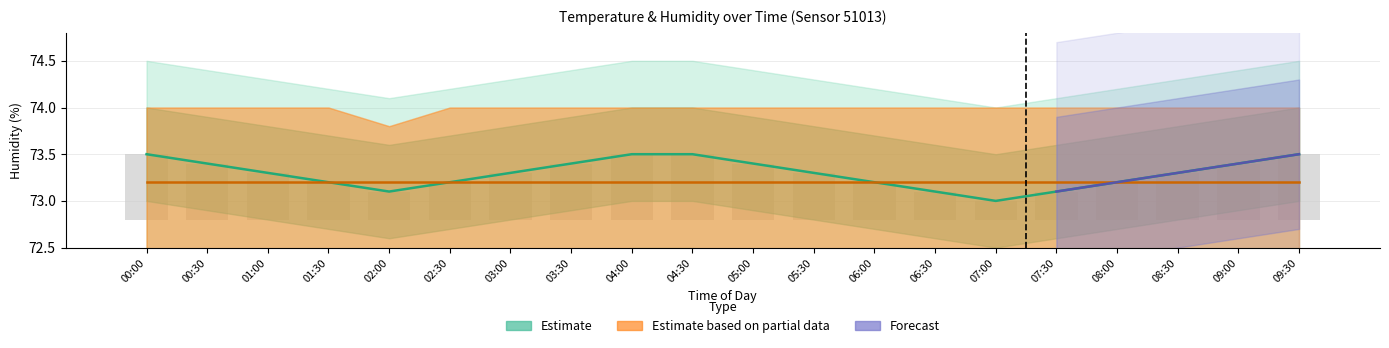

List the labels in order of value, largest first.

00:00, 04:00, 04:30, 09:30, 00:30, 03:30, 05:00, 09:00, 01:00, 03:00, 05:30, 08:30, 01:30, 02:30, 06:00, 08:00, 02:00, 06:30, 07:30, 07:00